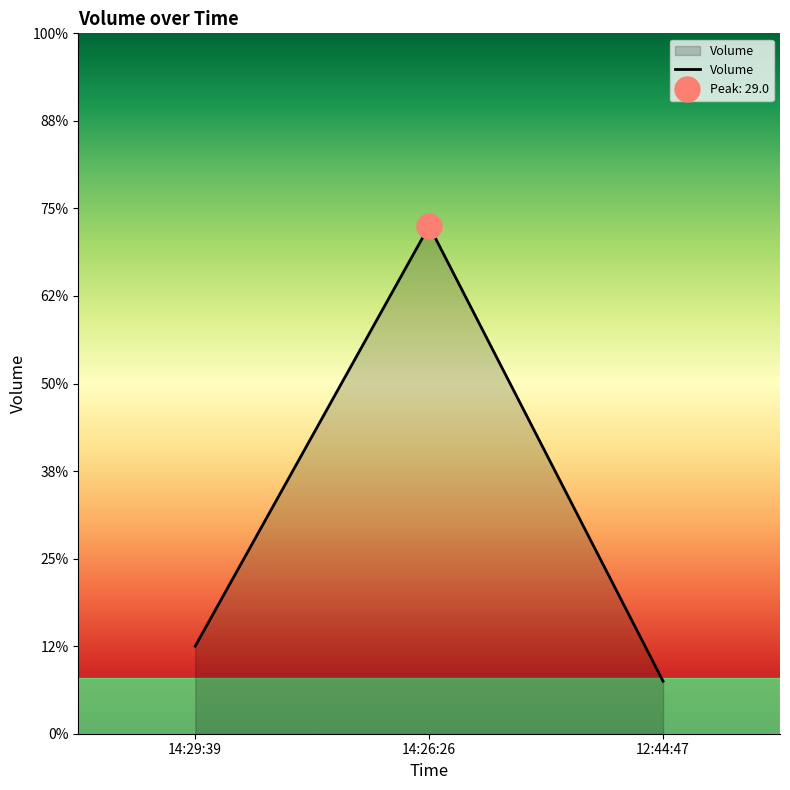

What is the difference between the maximum and minimum values?

26